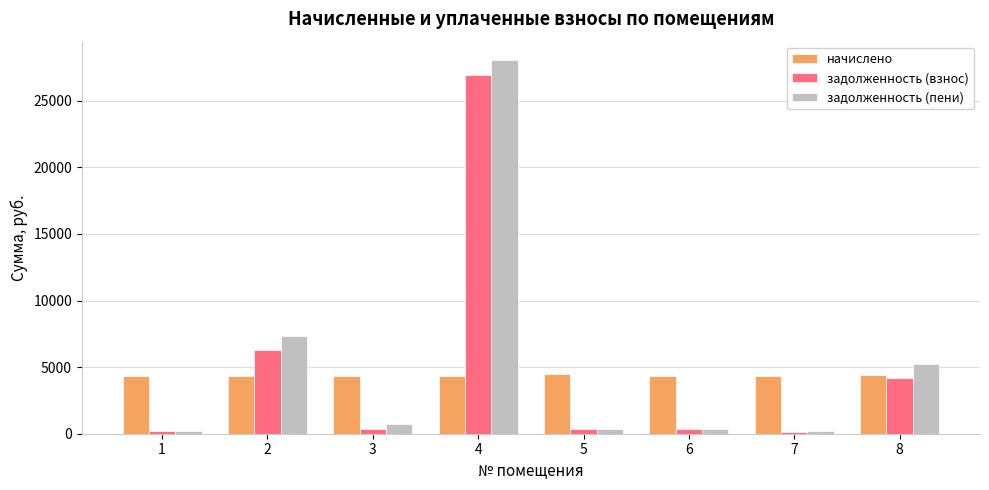

What are all the series names shown in the legend?

начислено, задолженность (взнос), задолженность (пени)